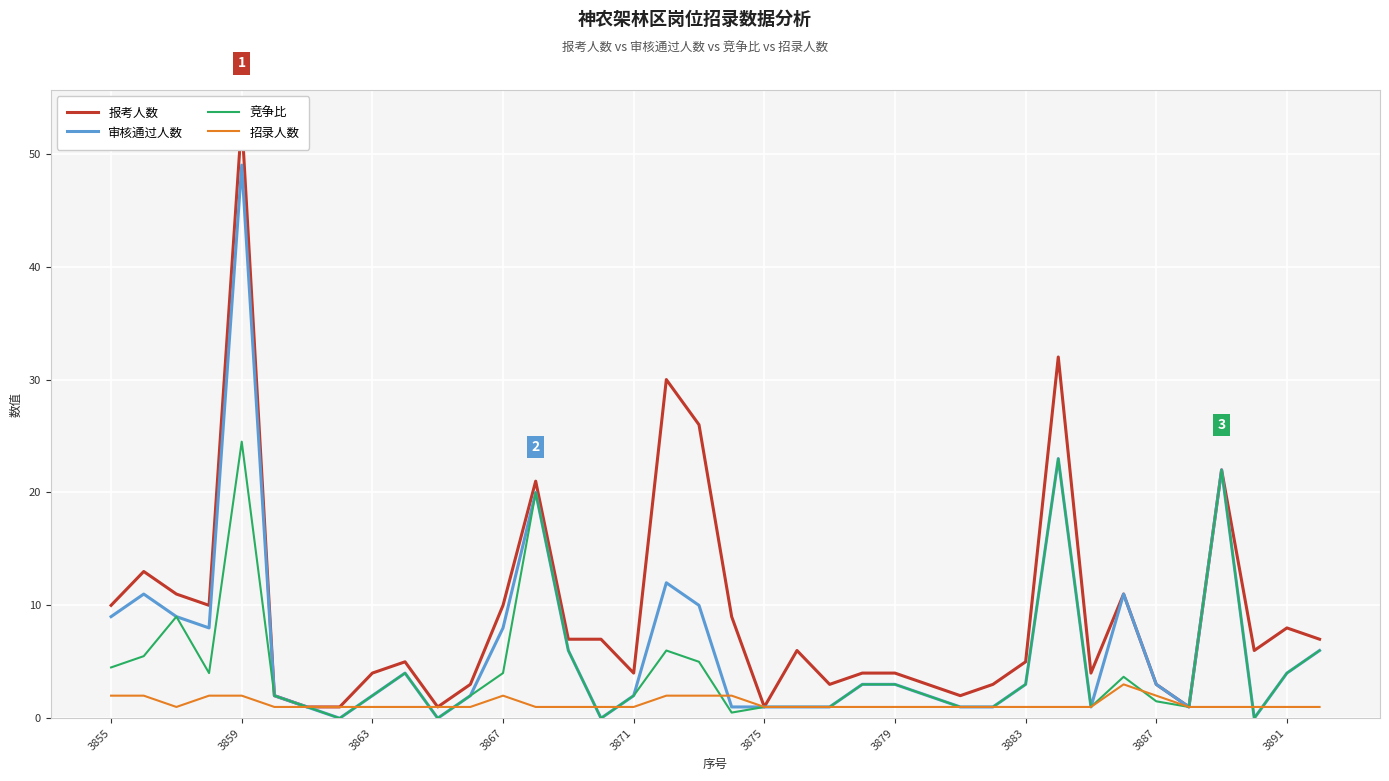

At which label is 招录人数 closest to 2?

3855